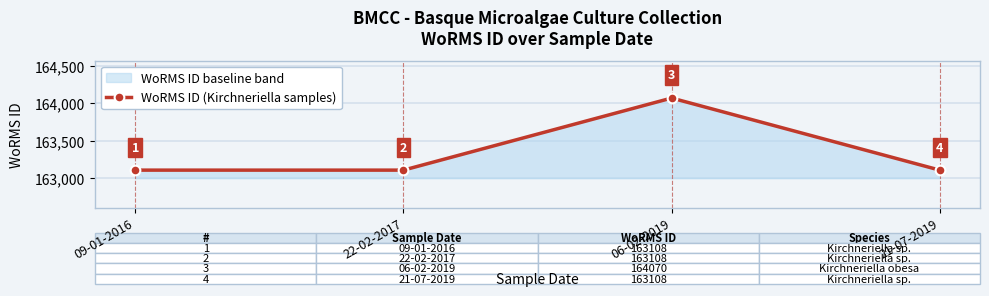

What is the sum of all values?

653394